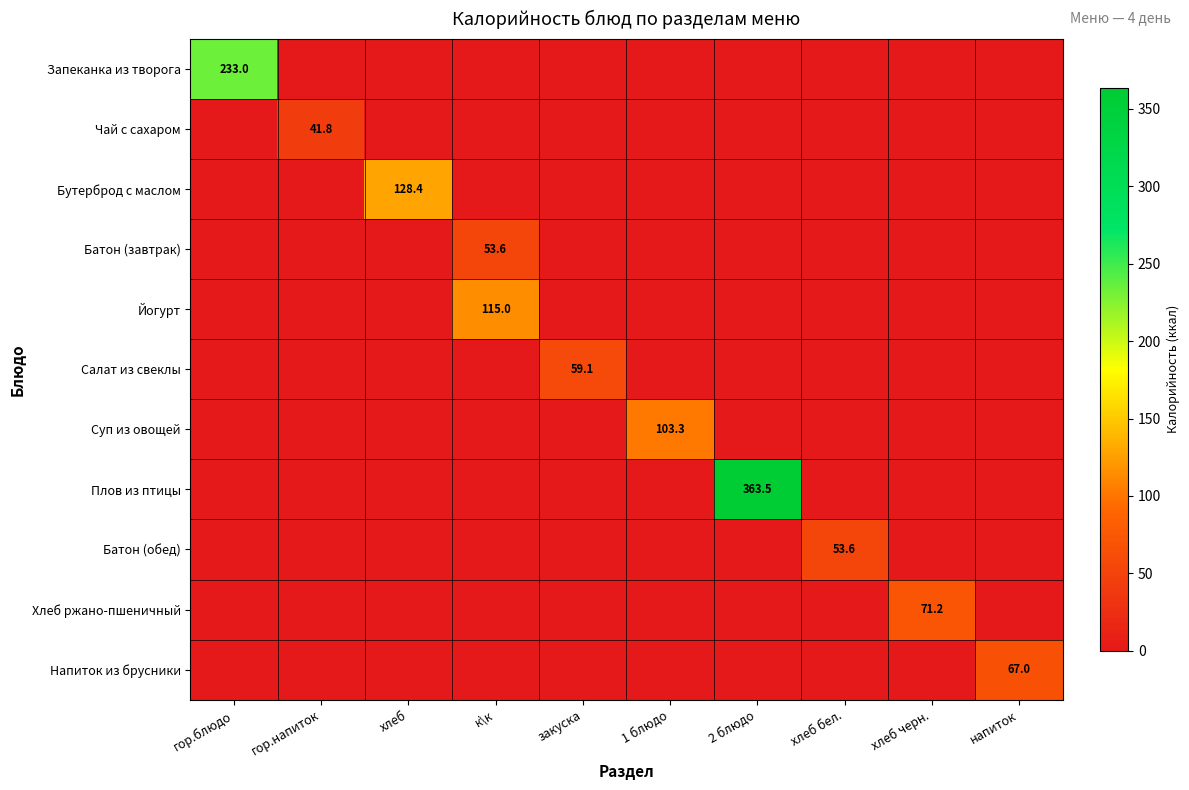

The value of Батон (обед) at хлеб бел. is 53.6. True or false?

True